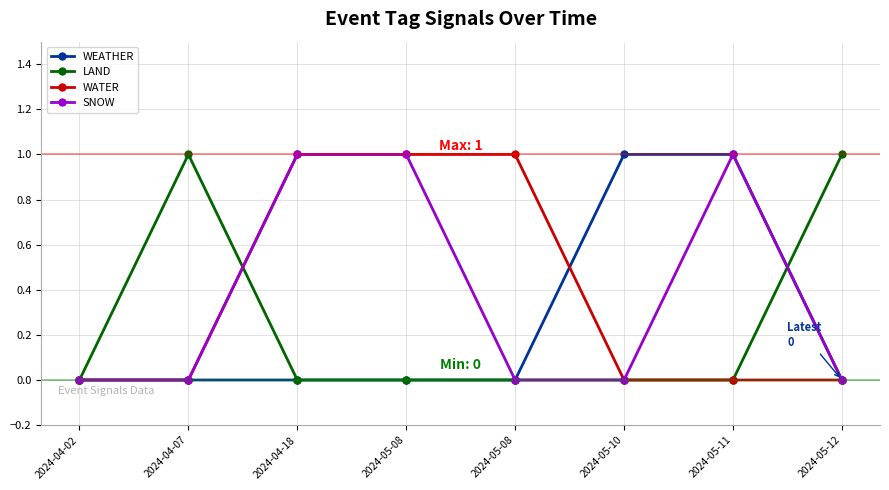

What is the spread (max minus min) of values at 2024-04-07?

1